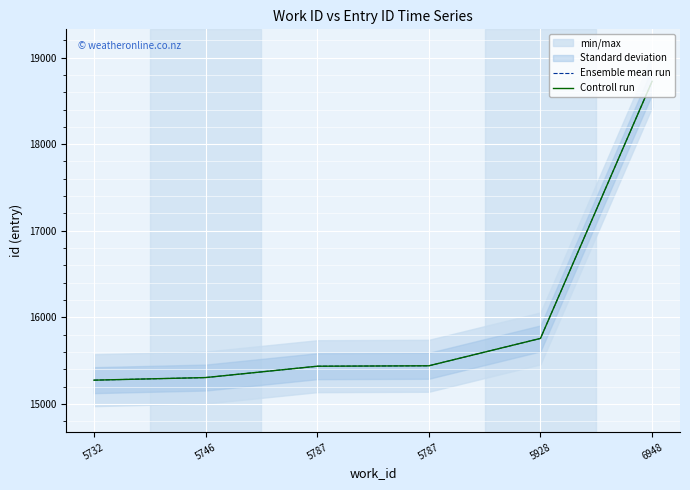

What is the approximate value of Controll run at 5928?

15757